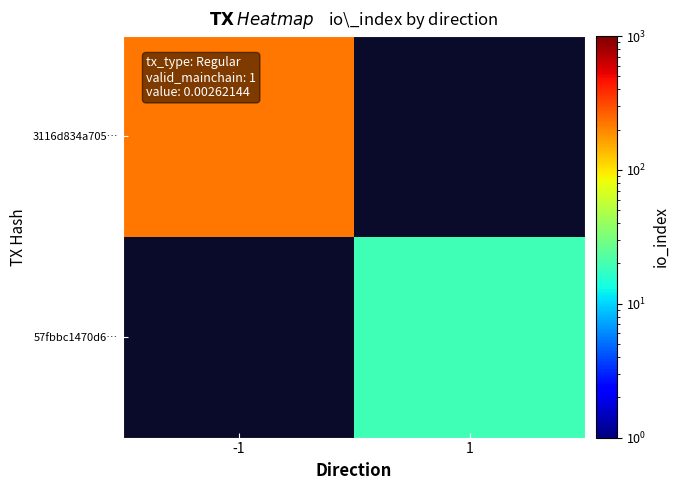

List the labels in order of 3116d834a705… value, largest first.

-1, 1